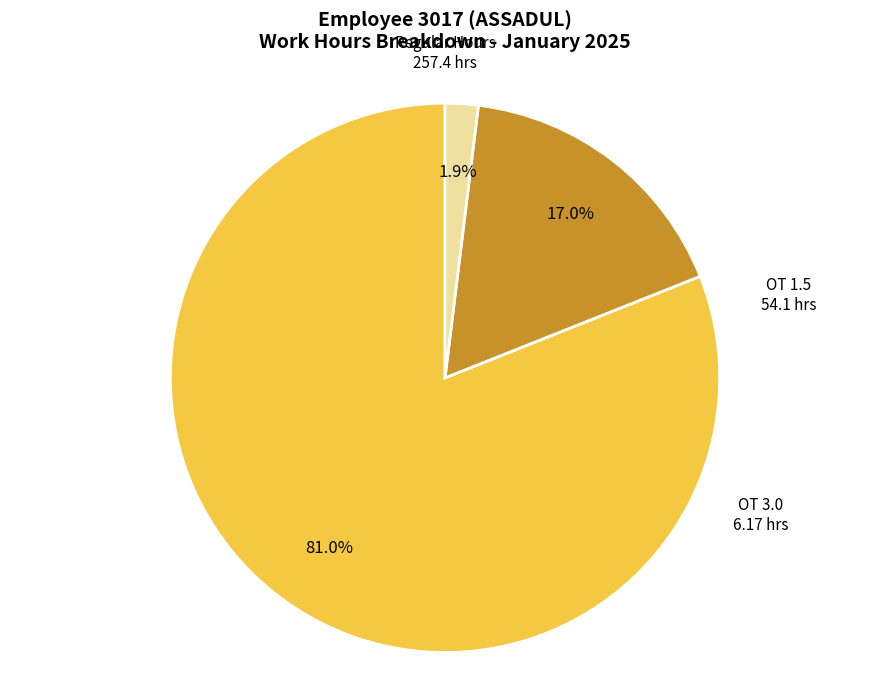

To the nearest percent, what is the average slice percentage?

33%